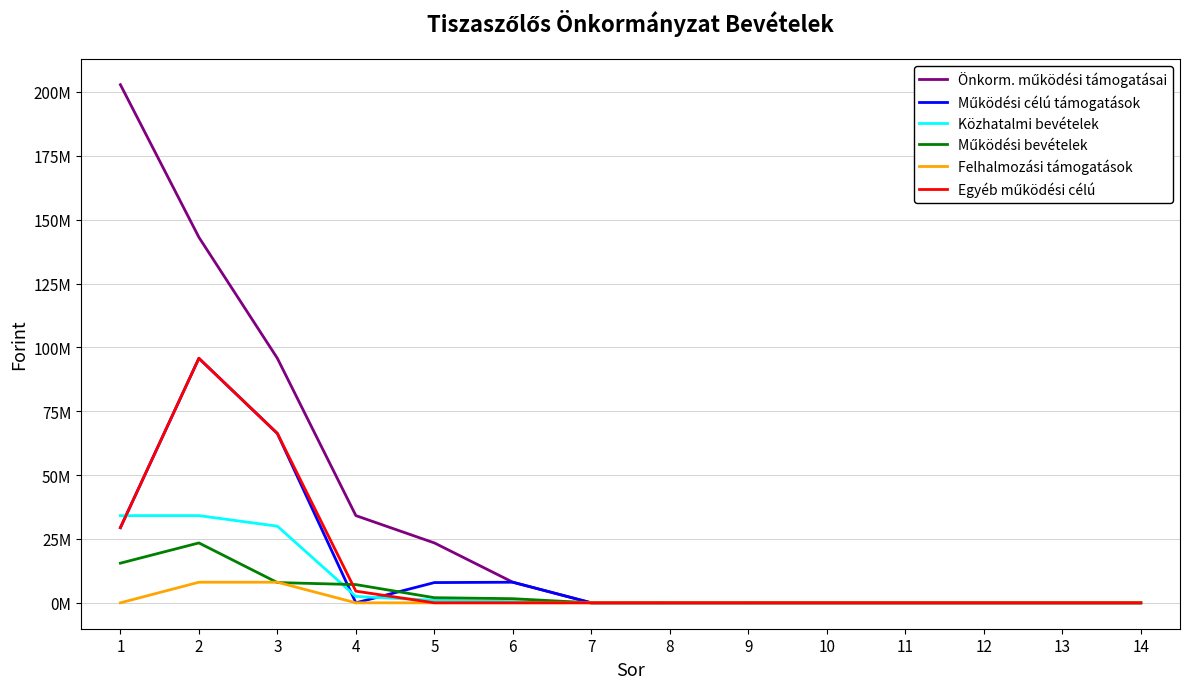

Does the chart have visible grid lines?

Yes